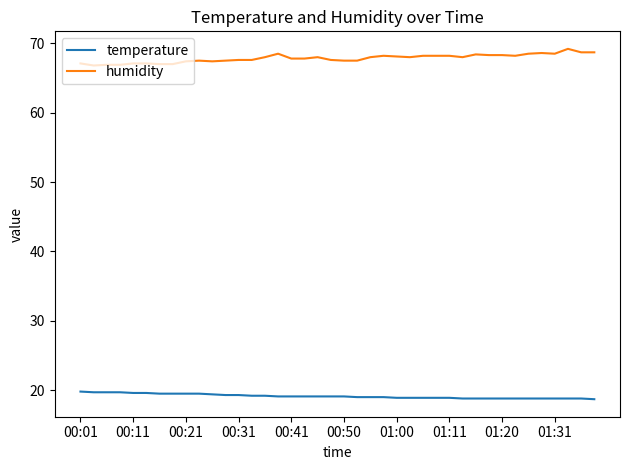

Does the chart have visible grid lines?

No